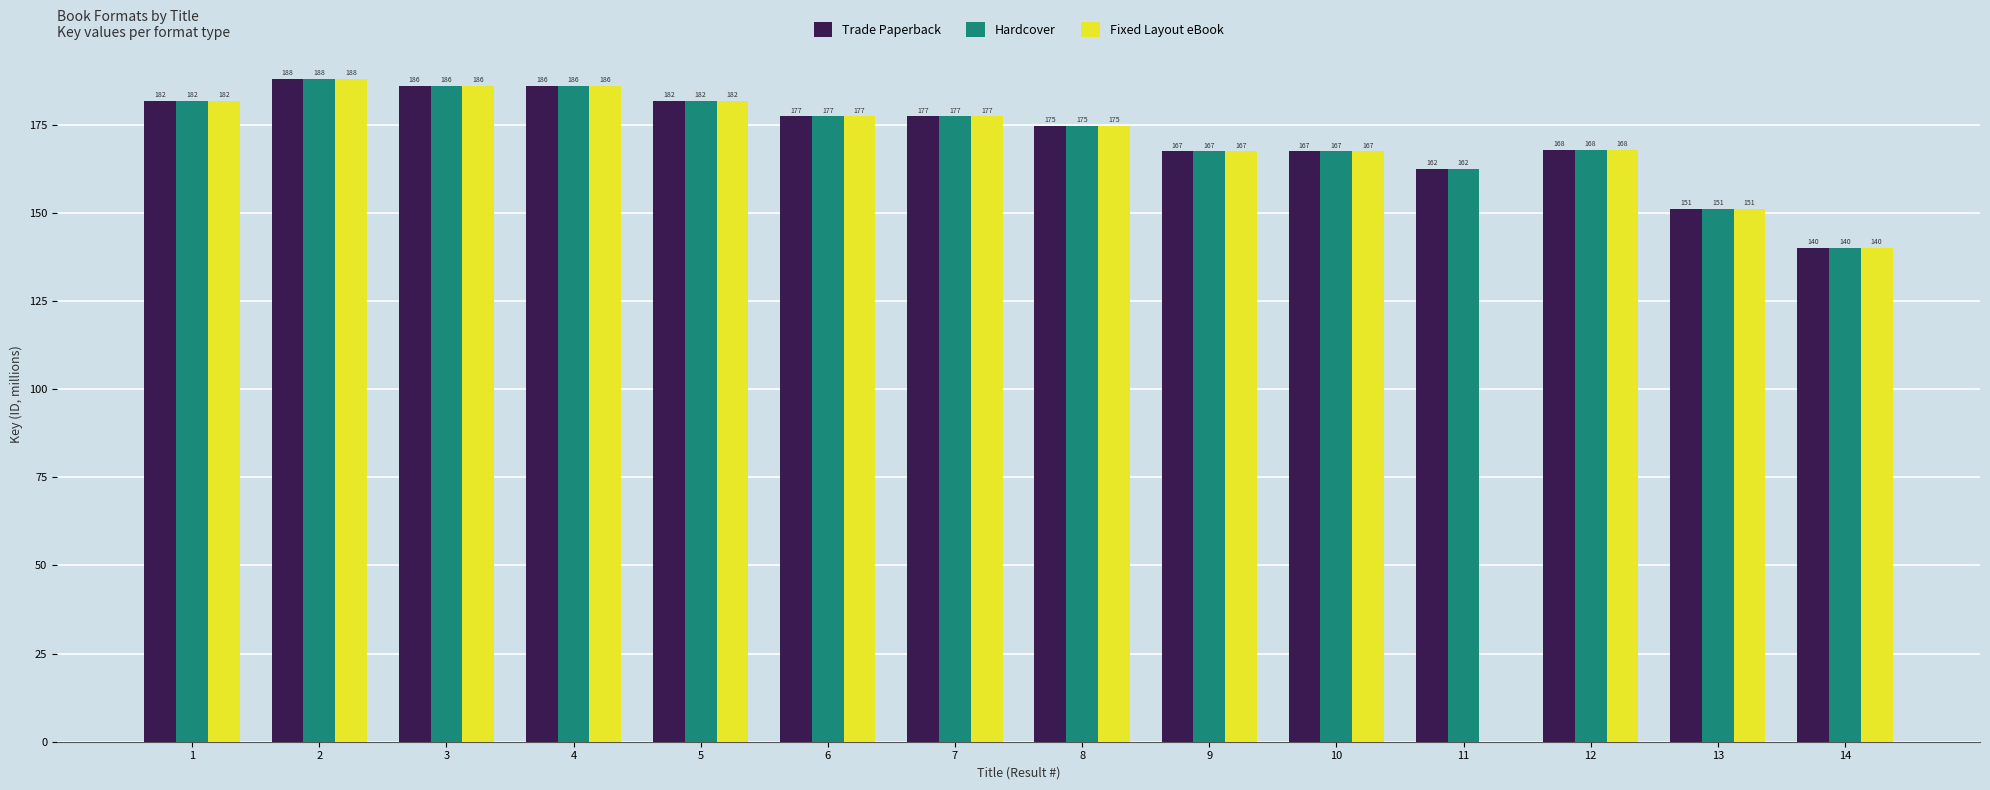

How many categories are shown in the chart?

14